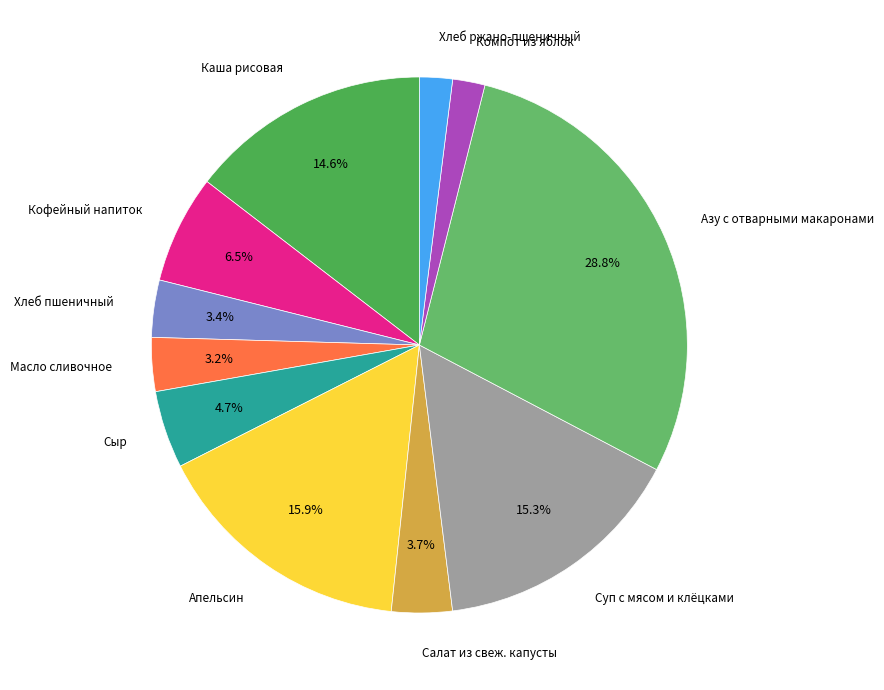

Which category has the biggest portion of the pie?

Азу с отварными макаронами